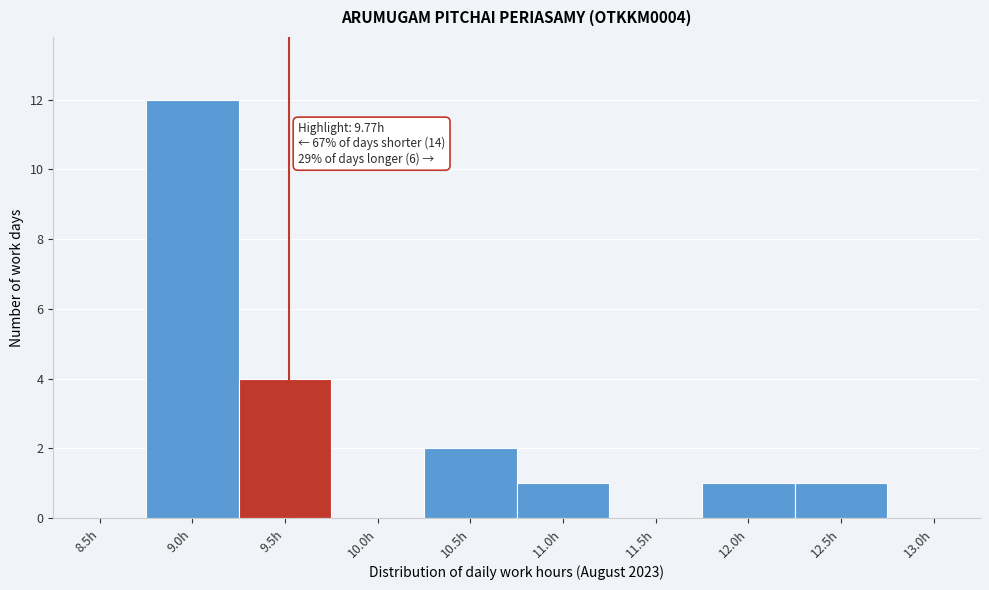

Reading right to left, extract all data points from this chart.

13.0h=0	12.5h=1	12.0h=1	11.5h=0	11.0h=1	10.5h=2	10.0h=0	9.5h=4	9.0h=12	8.5h=0